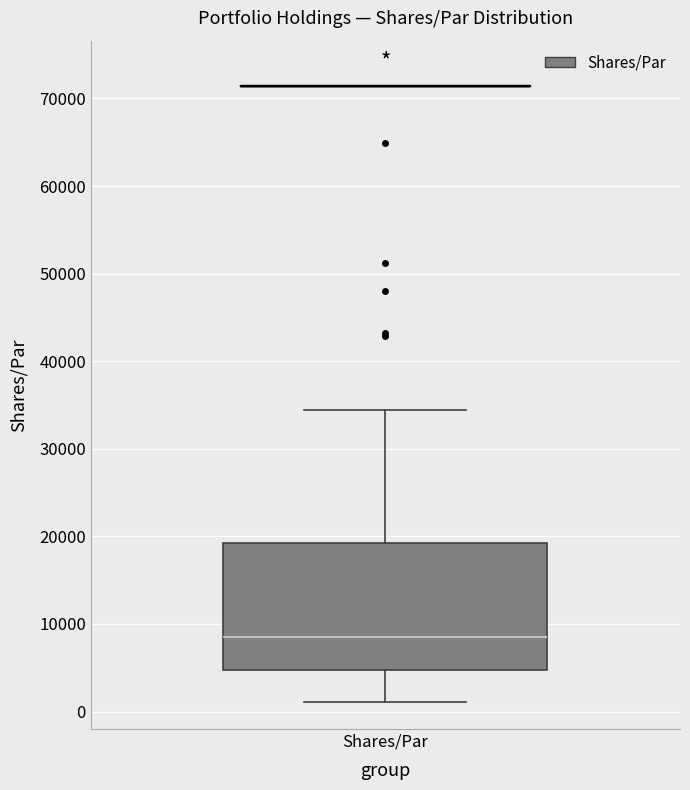

Where does the lower whisker of the box for Shares/Par end on the y-axis? The values are not printed on the chart, so give them approximately, as read against the axis.

1000